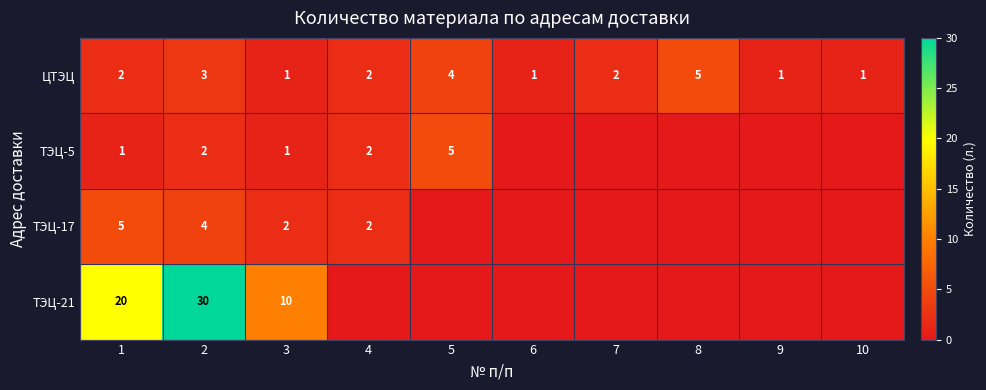

What is the spread (max minus min) of values at 2?

28